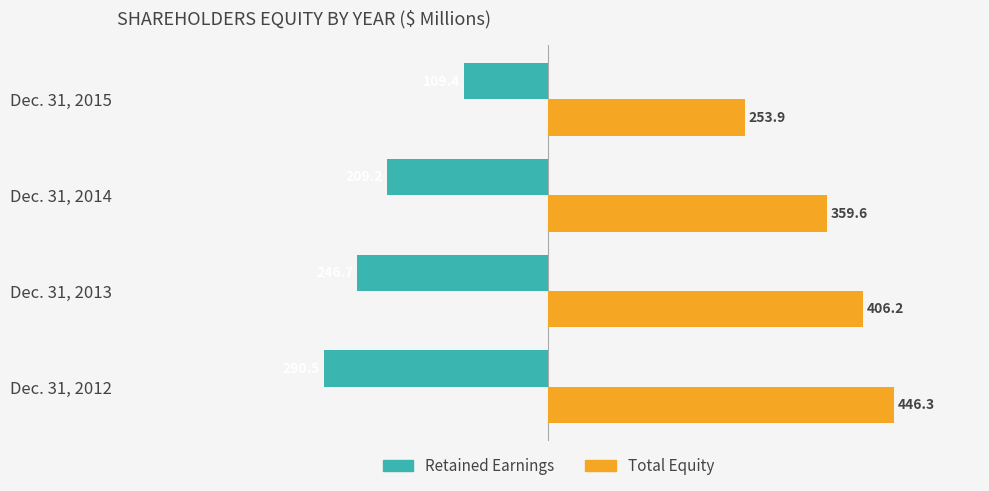

List the labels in order of Total Equity value, smallest first.

Dec. 31, 2015, Dec. 31, 2014, Dec. 31, 2013, Dec. 31, 2012